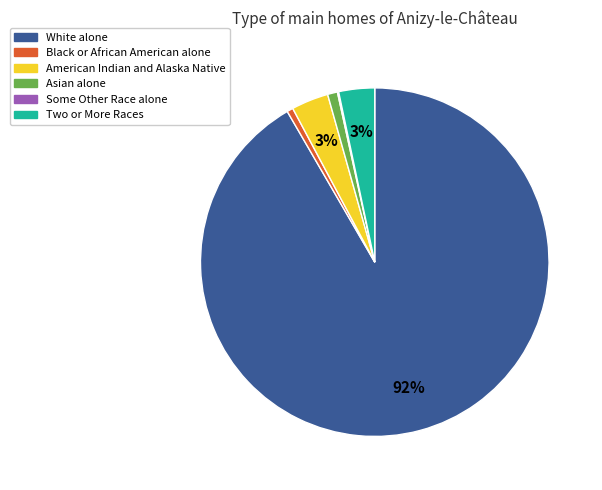

To the nearest percent, what is the difference between the White alone and Asian alone slice percentages?

91%